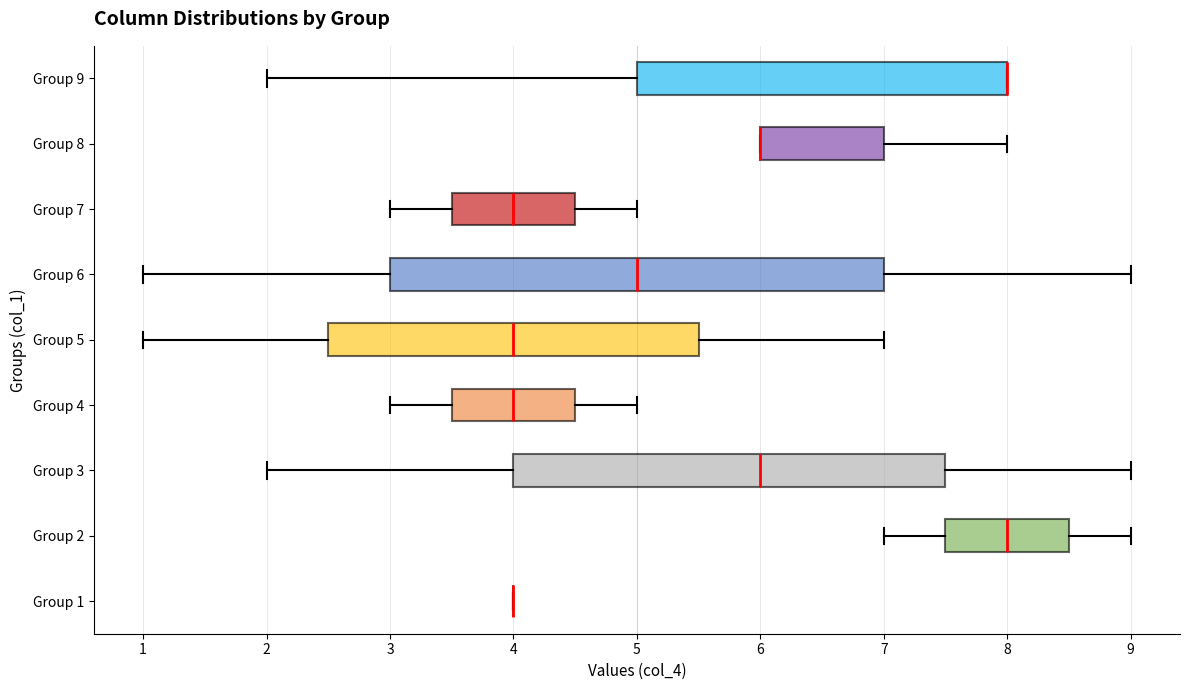

Comparing the boxes themselves (not the whiskers), which one is the widest?

Group 6